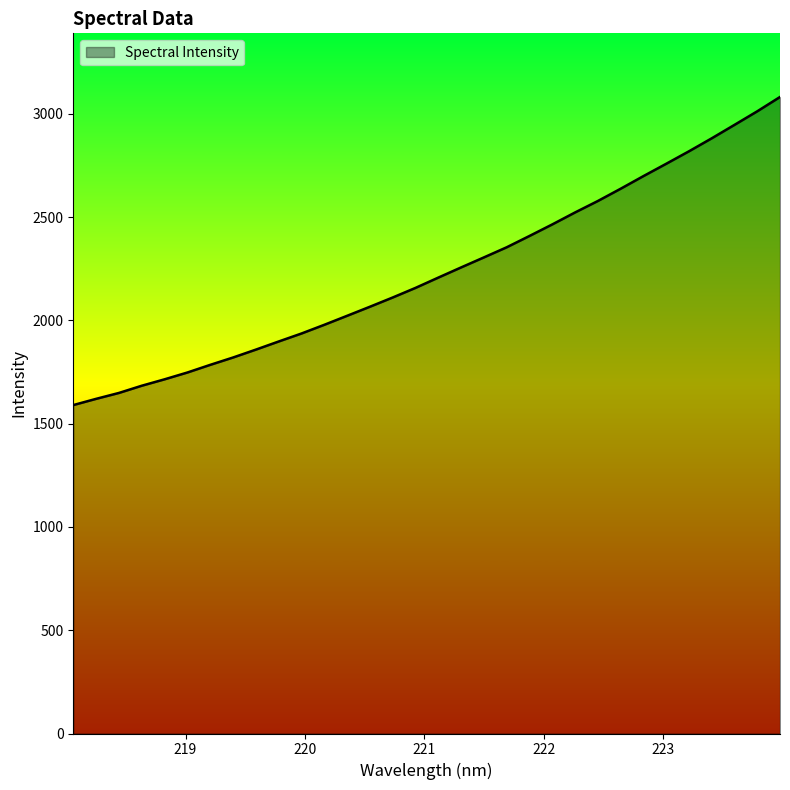

What is the maximum value shown in the chart?

3082.1